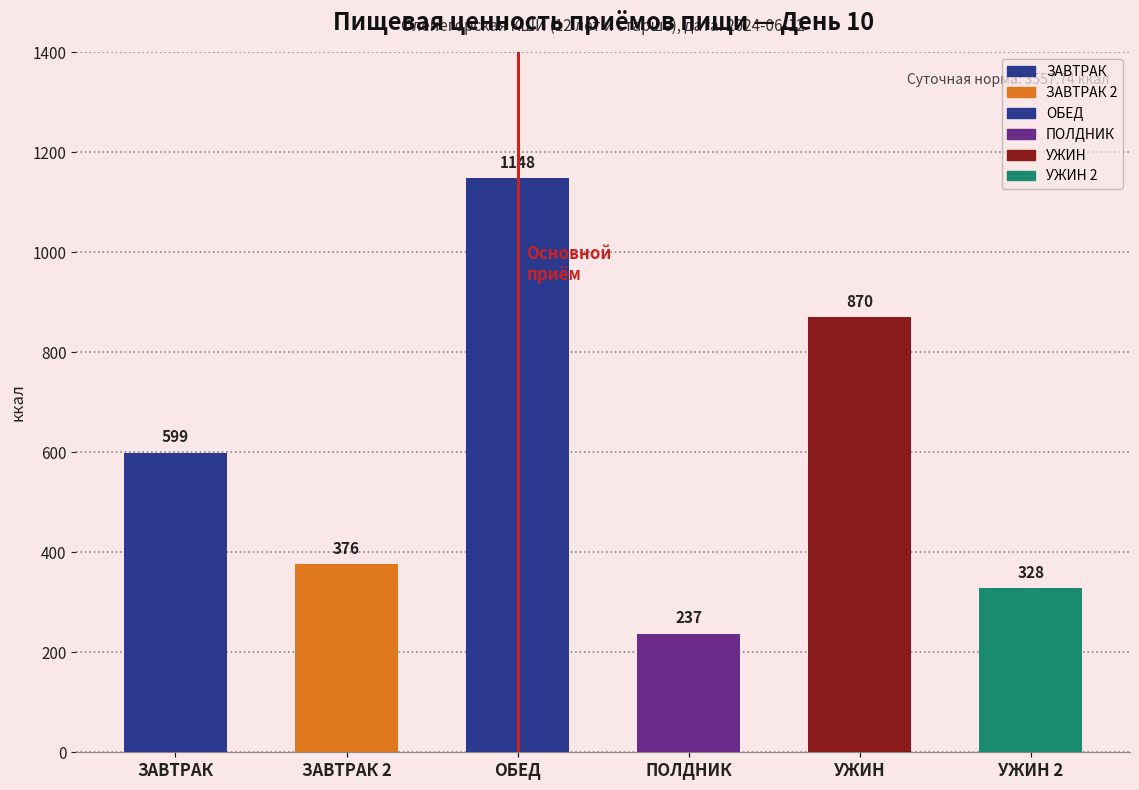

Rank the categories by value from highest to lowest.

ОБЕД, УЖИН, ЗАВТРАК, ЗАВТРАК 2, УЖИН 2, ПОЛДНИК